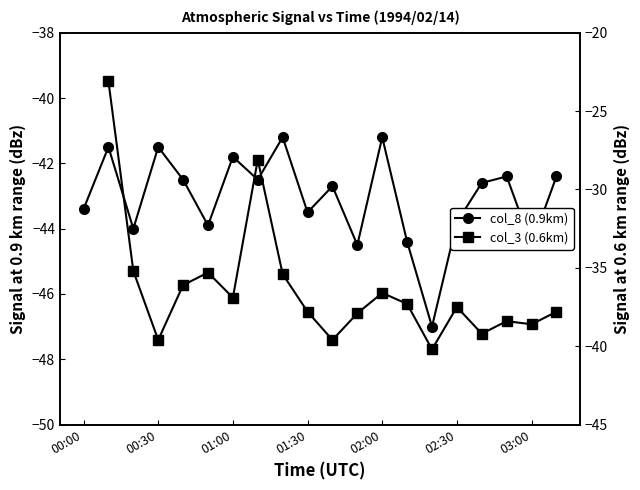

True or false: col_3 (0.6km) has a value of -7.8 at 02:00.

False